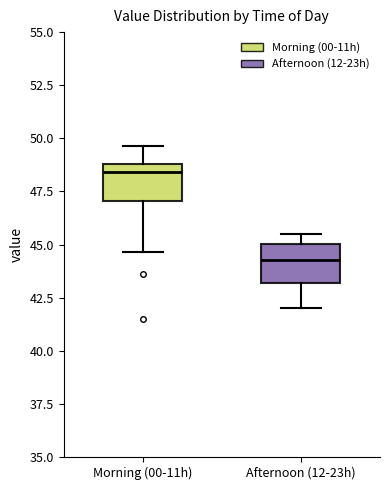

Where does the upper whisker of the box for Morning (00-11h) end on the y-axis? The values are not printed on the chart, so give them approximately, as read against the axis.

49.5